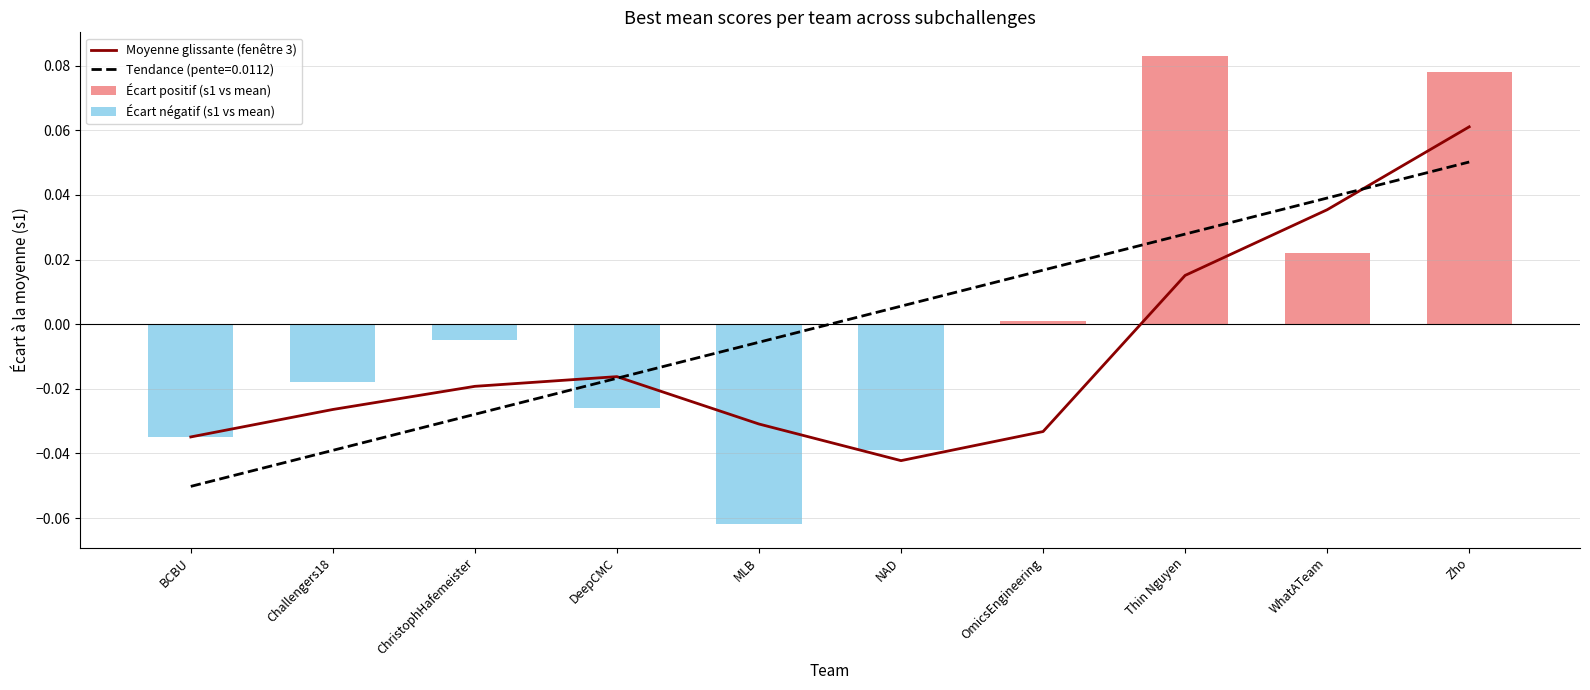

How many categories are shown in the chart?

10